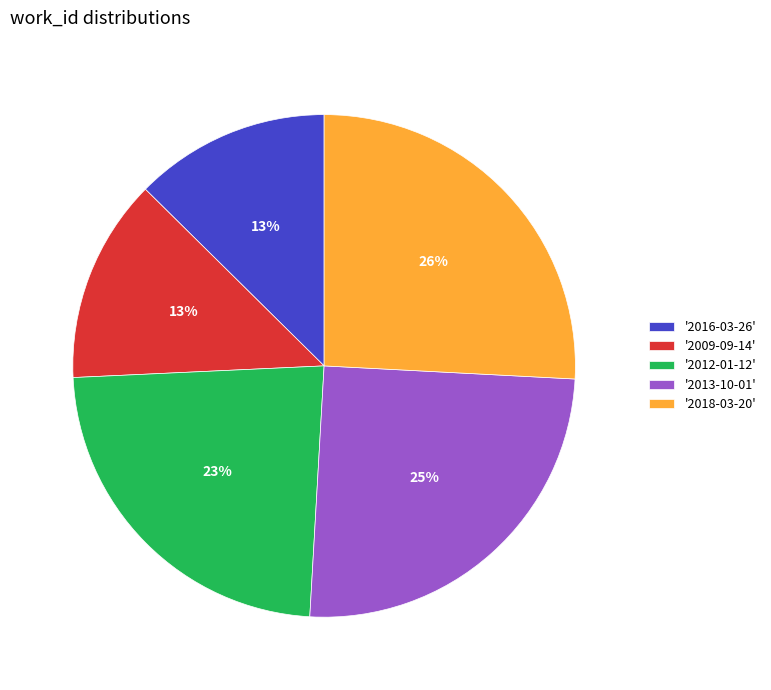

Do '2009-09-14' and '2013-10-01' together represent more than half of the pie?

No